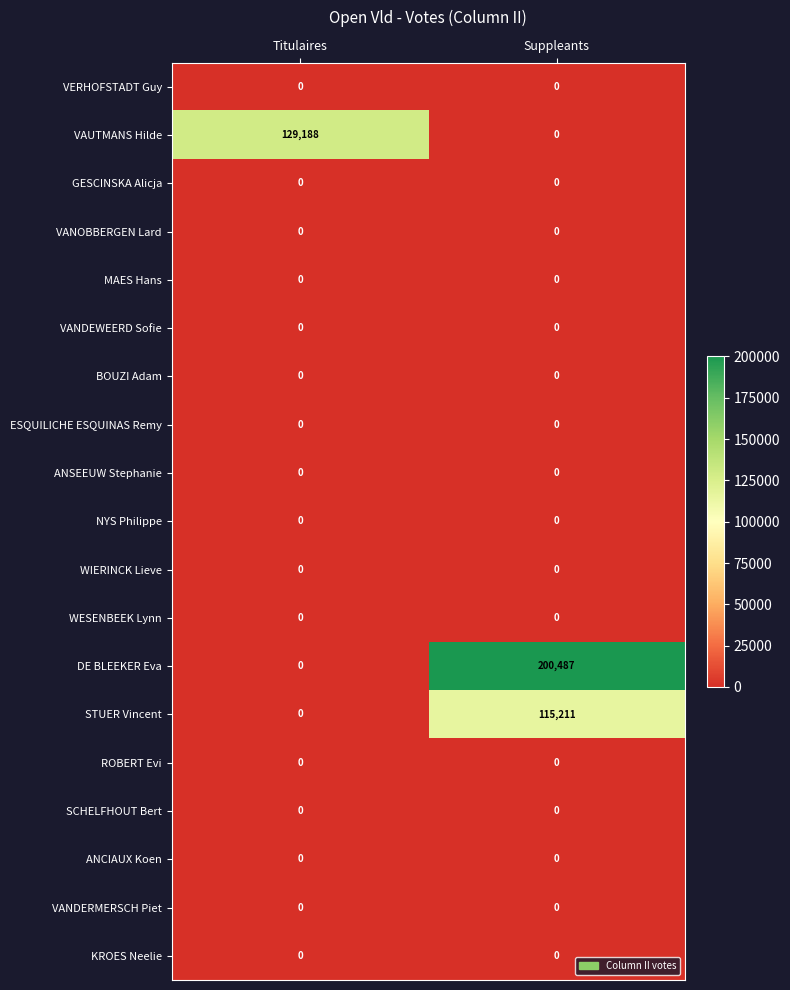

At which category is the sum across all series the highest?

Suppleants